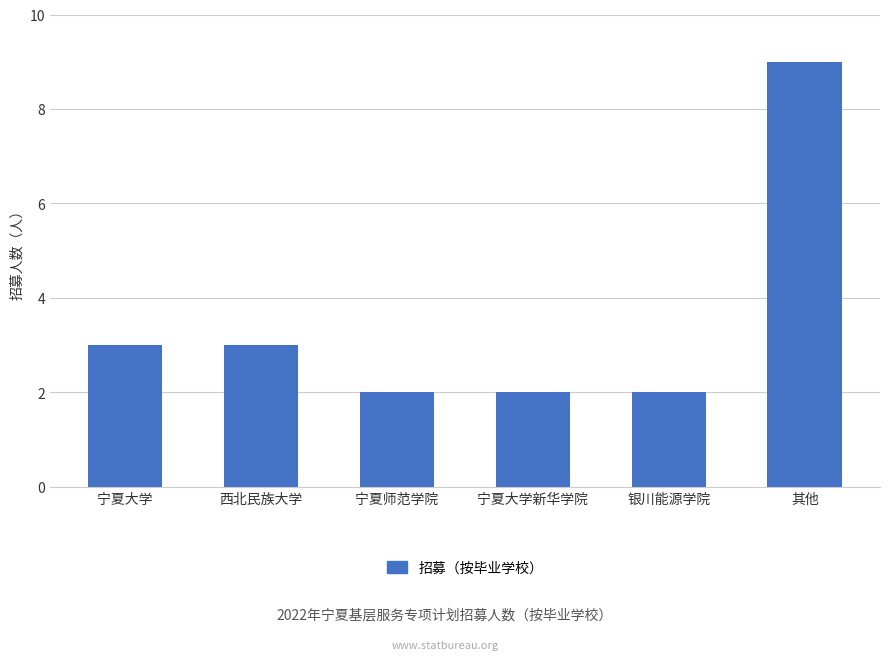

Is it true that the value at 宁夏师范学院 is 2?

True